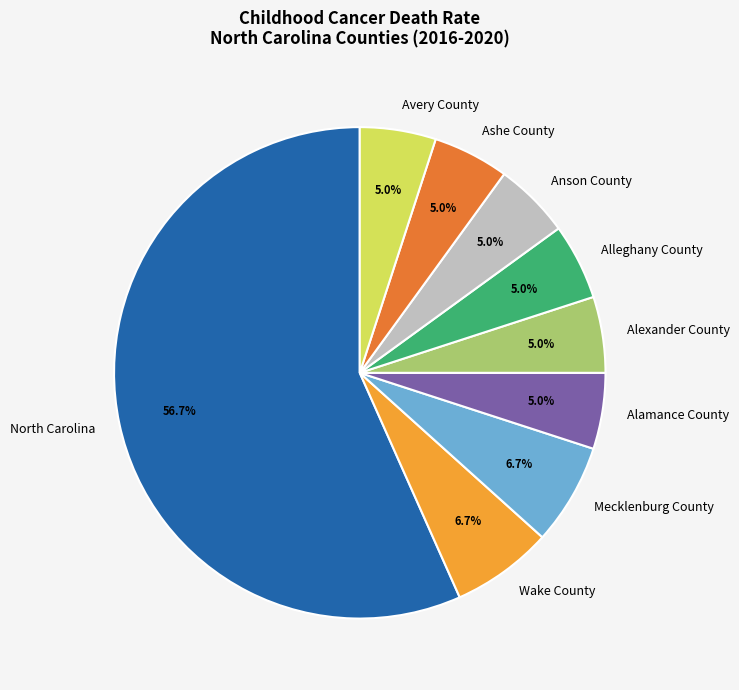

To the nearest percent, what is the average slice percentage?

11%